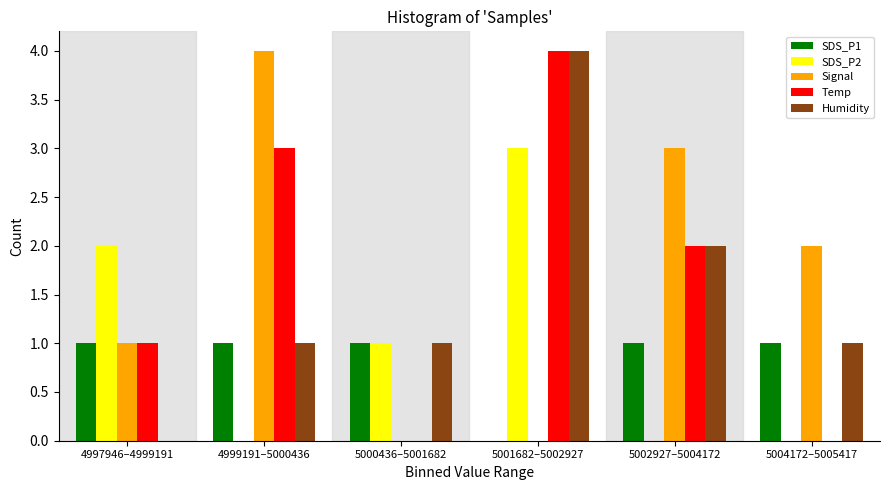

Reading left to right, list all the values displayed in this chart.

SDS_P1: 4997946–4999191=1	4999191–5000436=1	5000436–5001682=1	5001682–5002927=0	5002927–5004172=1	5004172–5005417=1
SDS_P2: 4997946–4999191=2	4999191–5000436=0	5000436–5001682=1	5001682–5002927=3	5002927–5004172=0	5004172–5005417=0
Signal: 4997946–4999191=1	4999191–5000436=4	5000436–5001682=0	5001682–5002927=0	5002927–5004172=3	5004172–5005417=2
Temp: 4997946–4999191=1	4999191–5000436=3	5000436–5001682=0	5001682–5002927=4	5002927–5004172=2	5004172–5005417=0
Humidity: 4997946–4999191=0	4999191–5000436=1	5000436–5001682=1	5001682–5002927=4	5002927–5004172=2	5004172–5005417=1